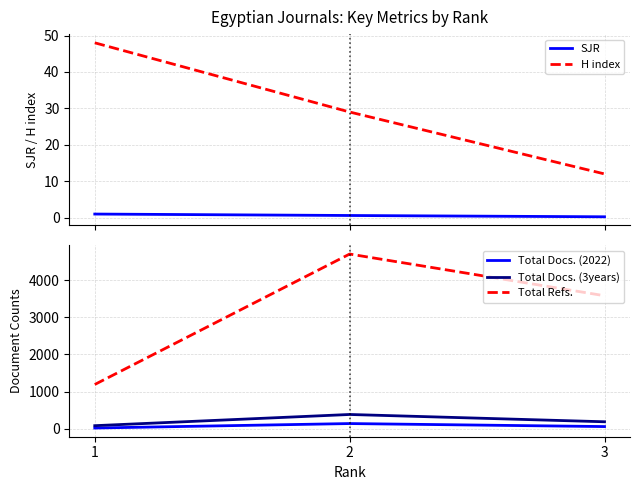

The H index series shows 15.9 at 3. True or false?

False